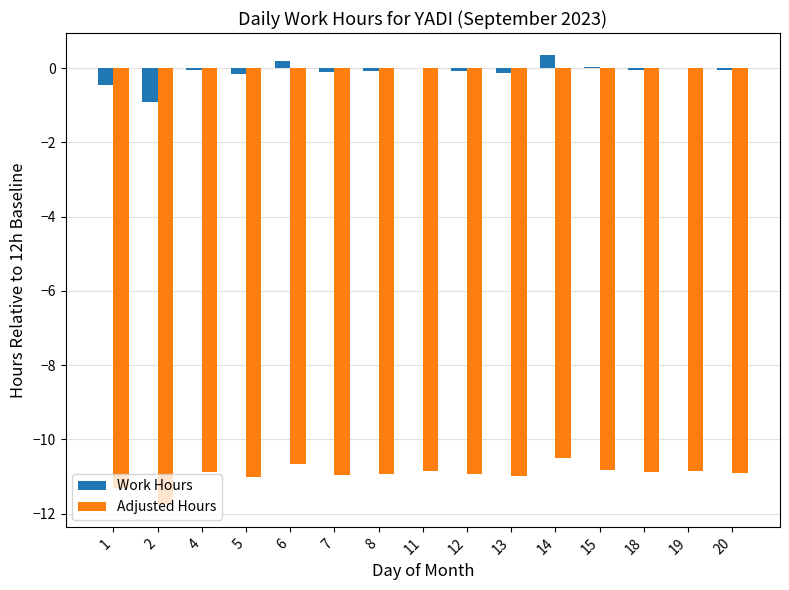

What are all the series names shown in the legend?

Work Hours, Adjusted Hours